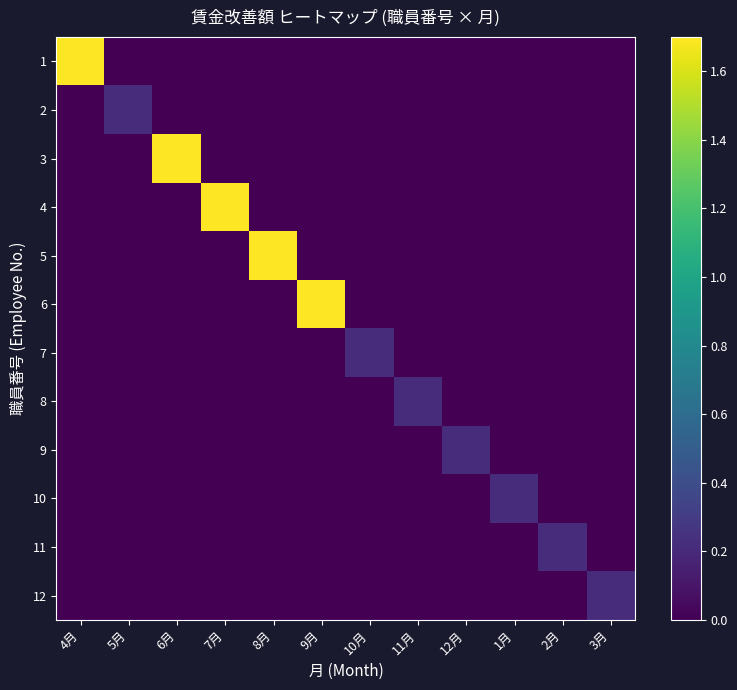

Rank the series at 9月 from lowest to highest value.

1, 2, 3, 4, 5, 7, 8, 9, 10, 11, 12, 6